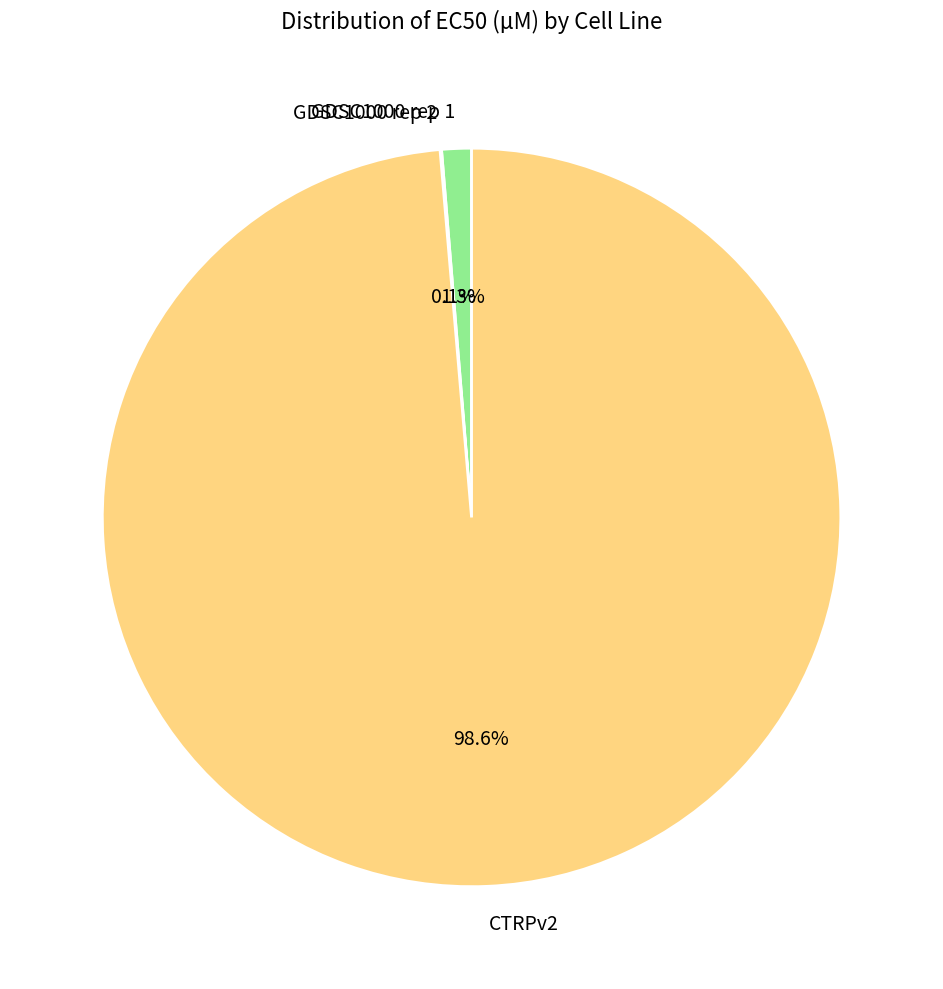

Is it true that CTRPv2 is 99% of the pie?

True